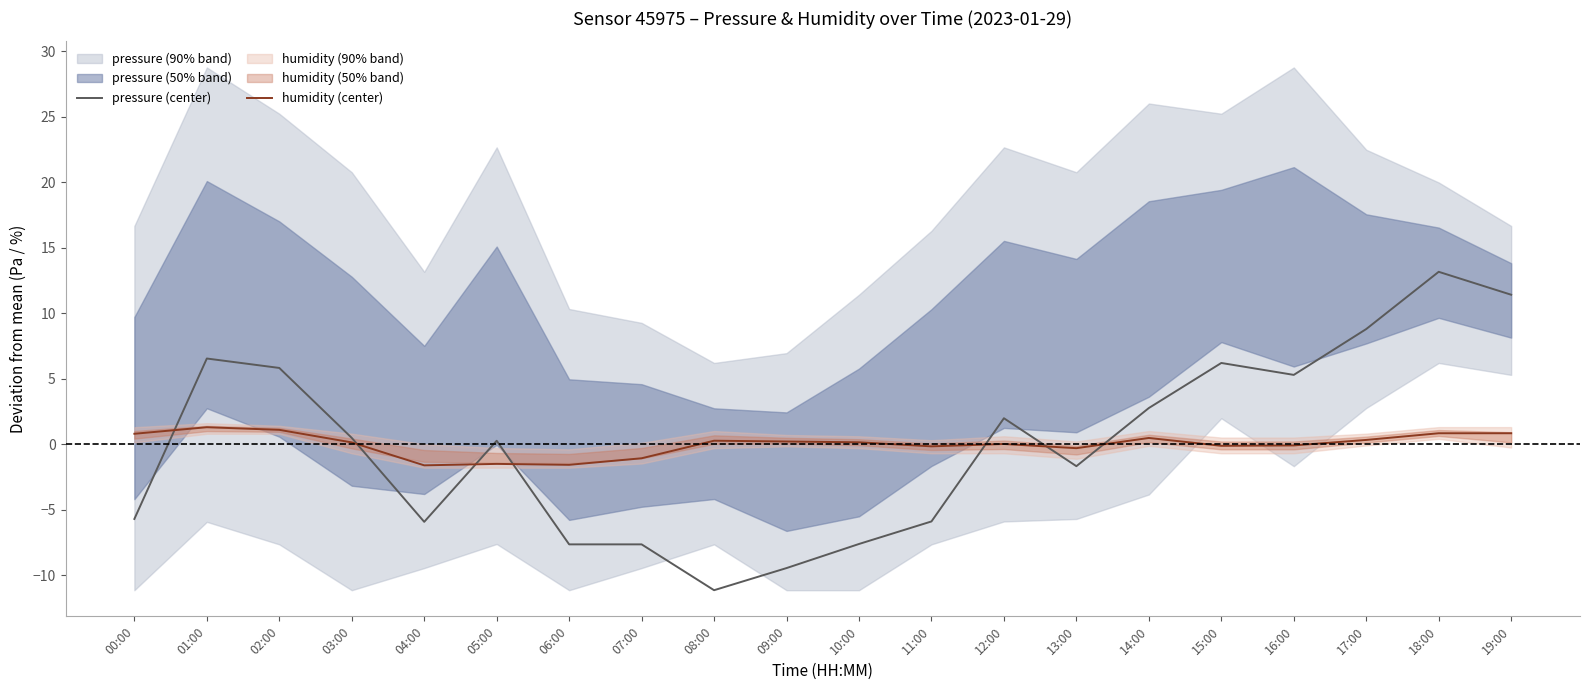

Reading left to right, transcribe all the data shown in this chart.

pressure (center): -5.7	6.5	5.8	0.5	-5.9	0.3	-7.6	-7.6	-11.1	-9.5	-7.6	-5.9	2.0	-1.7	2.8	6.2	5.3	8.8	13.2	11.4
humidity (center): 0.8	1.3	1.1	0.1	-1.6	-1.5	-1.6	-1.1	0.3	0.2	0.1	-0.2	0.0	-0.3	0.5	-0.1	-0.1	0.3	0.8	0.8